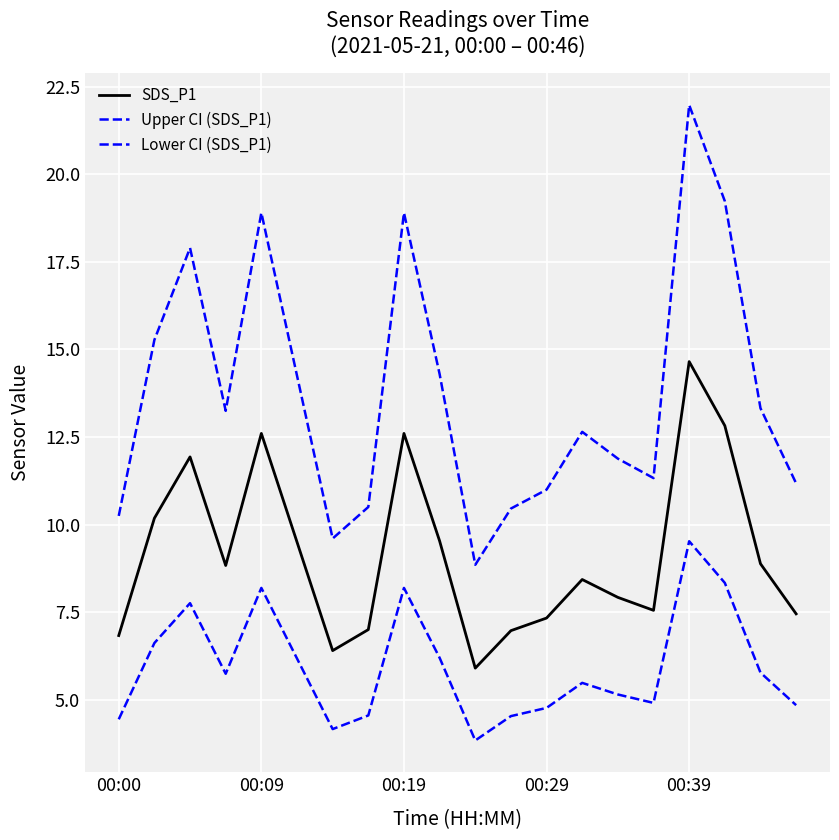

List the series in order of their overall mean, highest first.

Upper CI (SDS_P1), SDS_P1, Lower CI (SDS_P1)